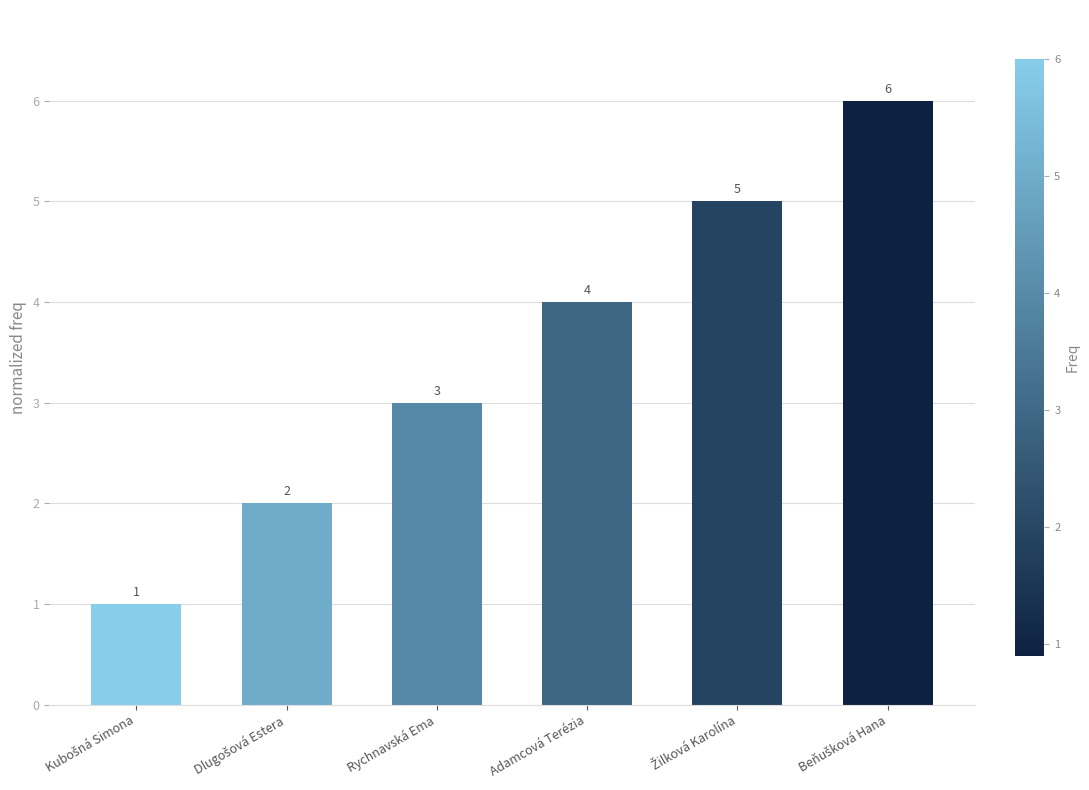

What is the change in value from Rychnavská Ema to Adamcová Terézia?

+1